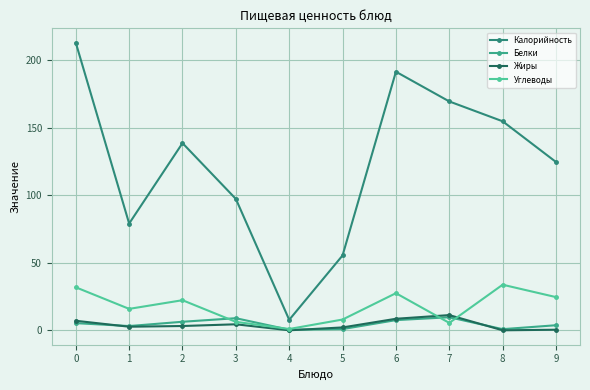

List the labels in order of Жиры value, largest first.

7, 6, 0, 3, 2, 1, 5, 9, 4, 8